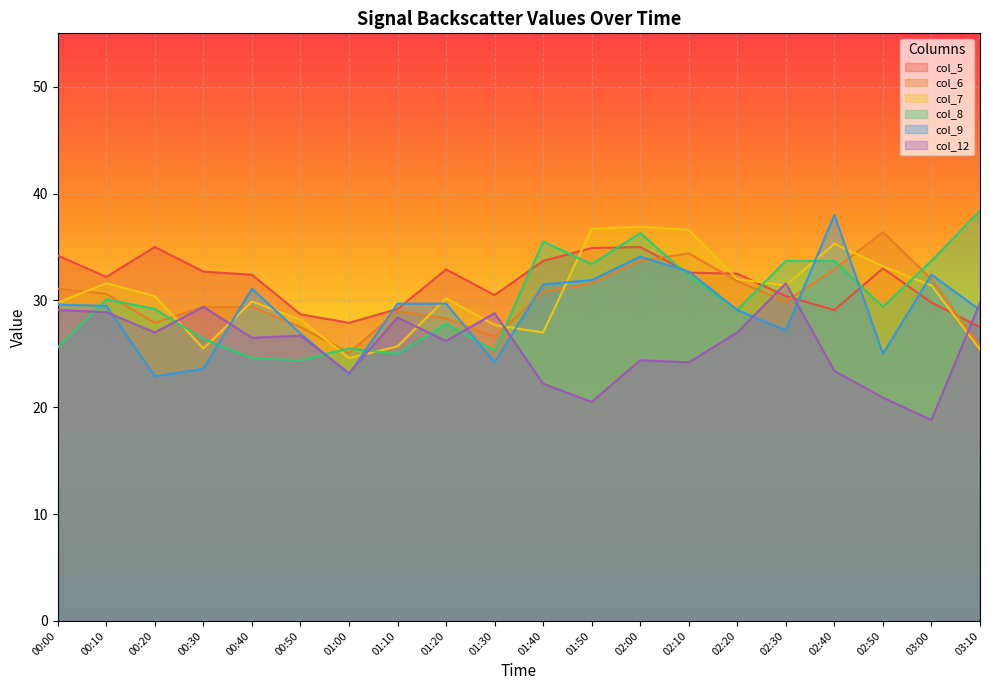

Which has a higher value, 01:50 or 01:10?

01:50